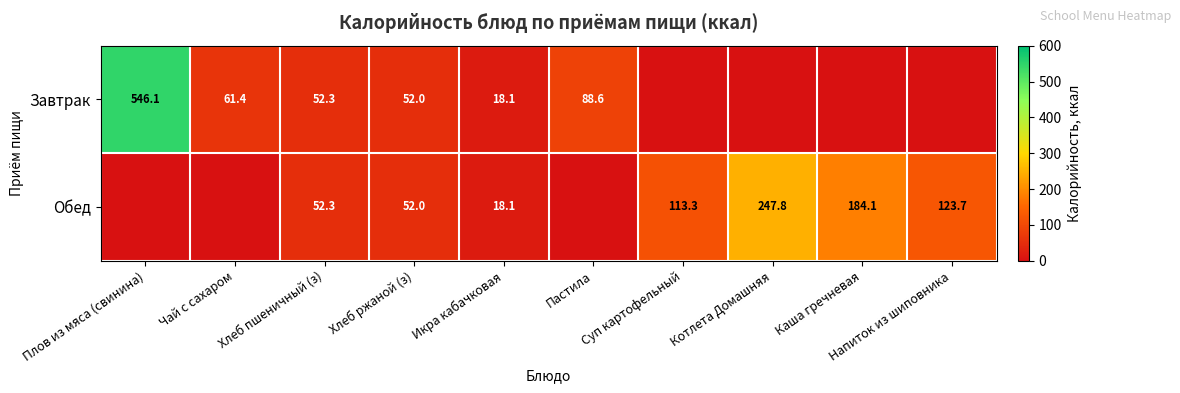

What is the difference between the Обед values at Напиток из шиповника and Икра кабачковая?

105.6